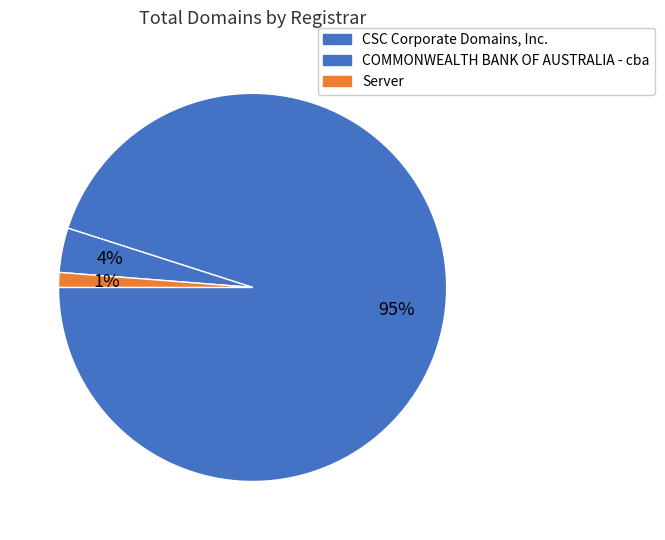

Count the number of slices in the pie.

3